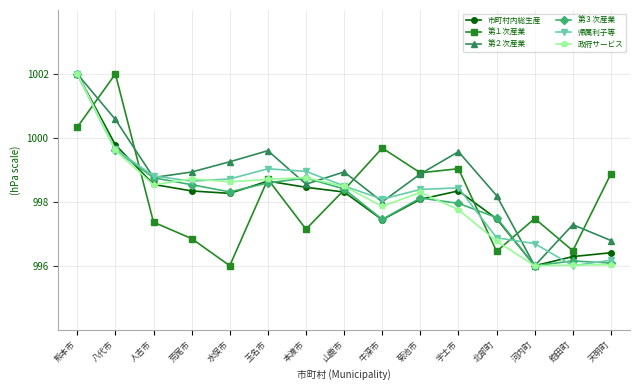

Is it true that 第３次産業 equals 1466.2 at 北部町?

False